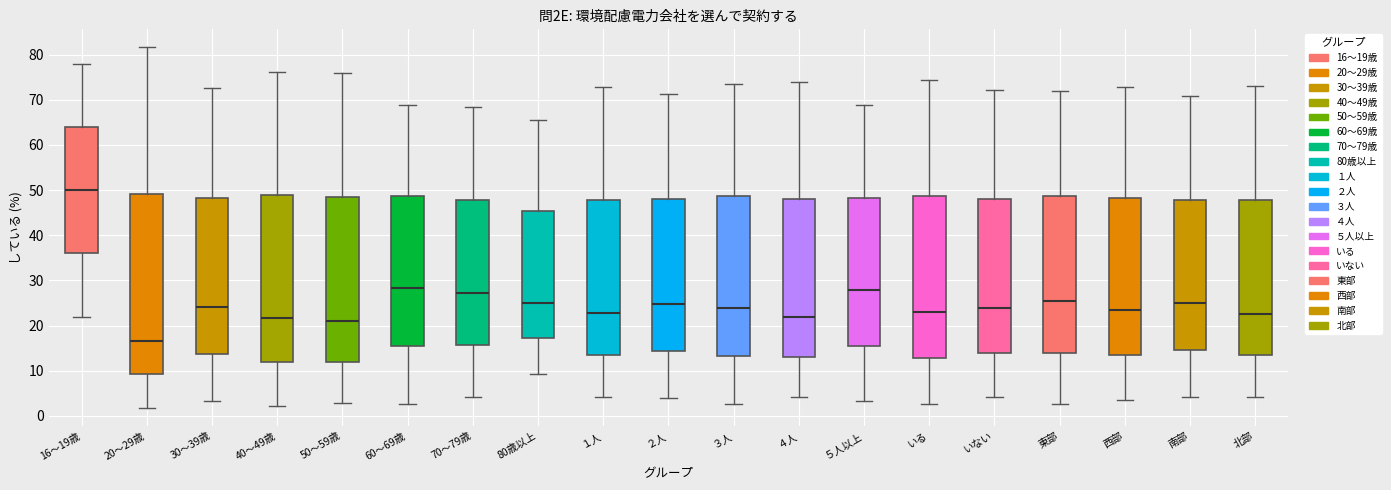

Which box has the highest median line?

16～19歳